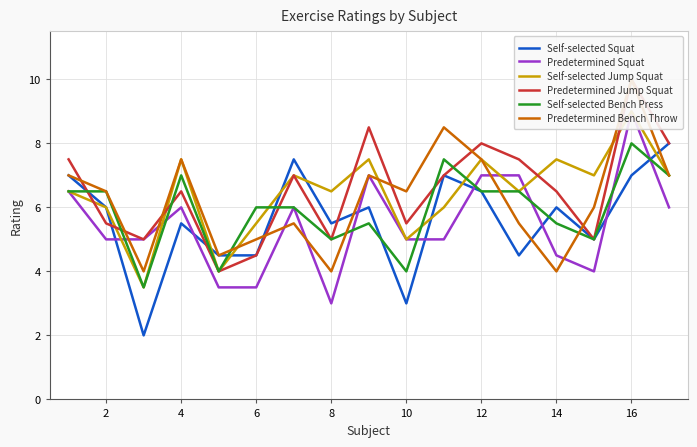

Count the number of data series in this chart.

6